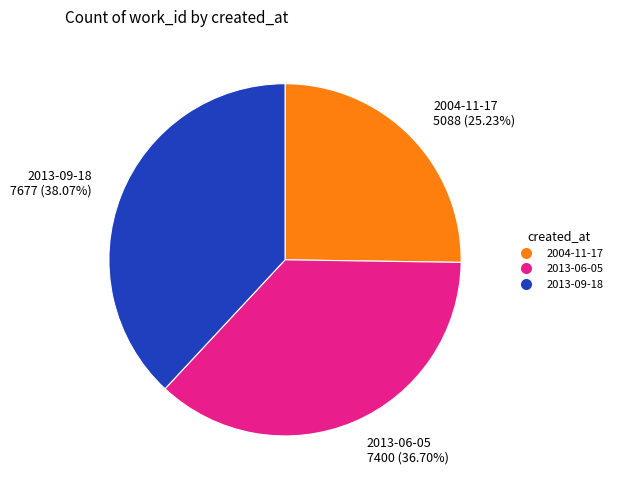

Is there any slice that represents more than half of the pie?

No